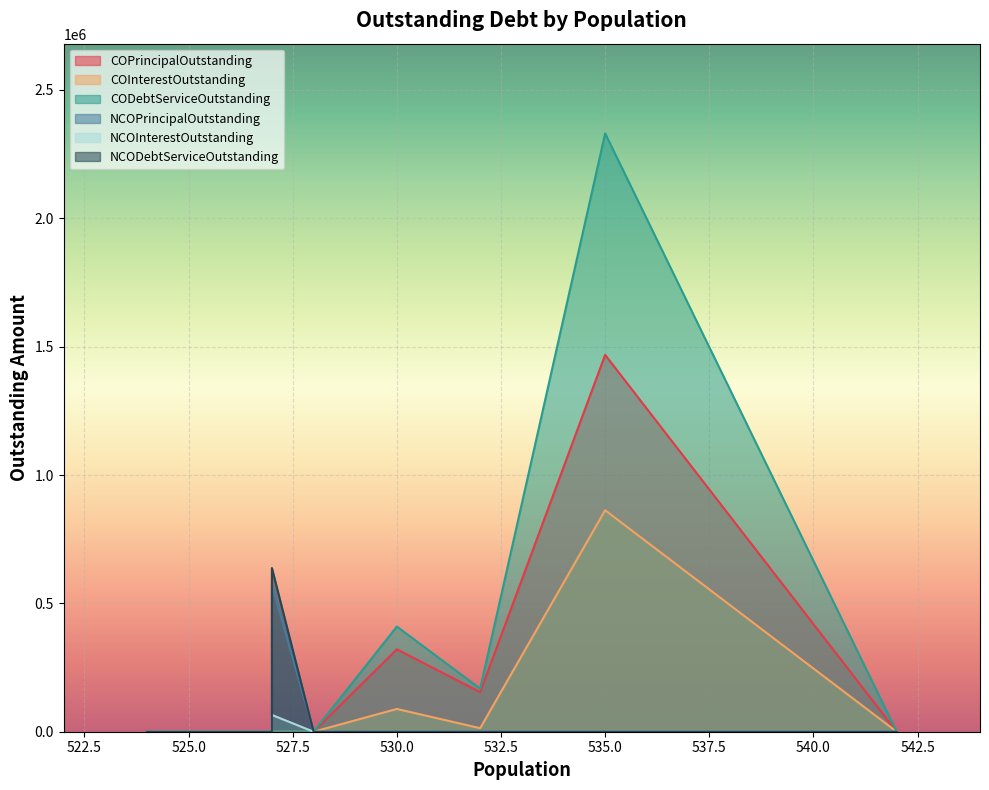

At which category is the sum across all series the highest?

535